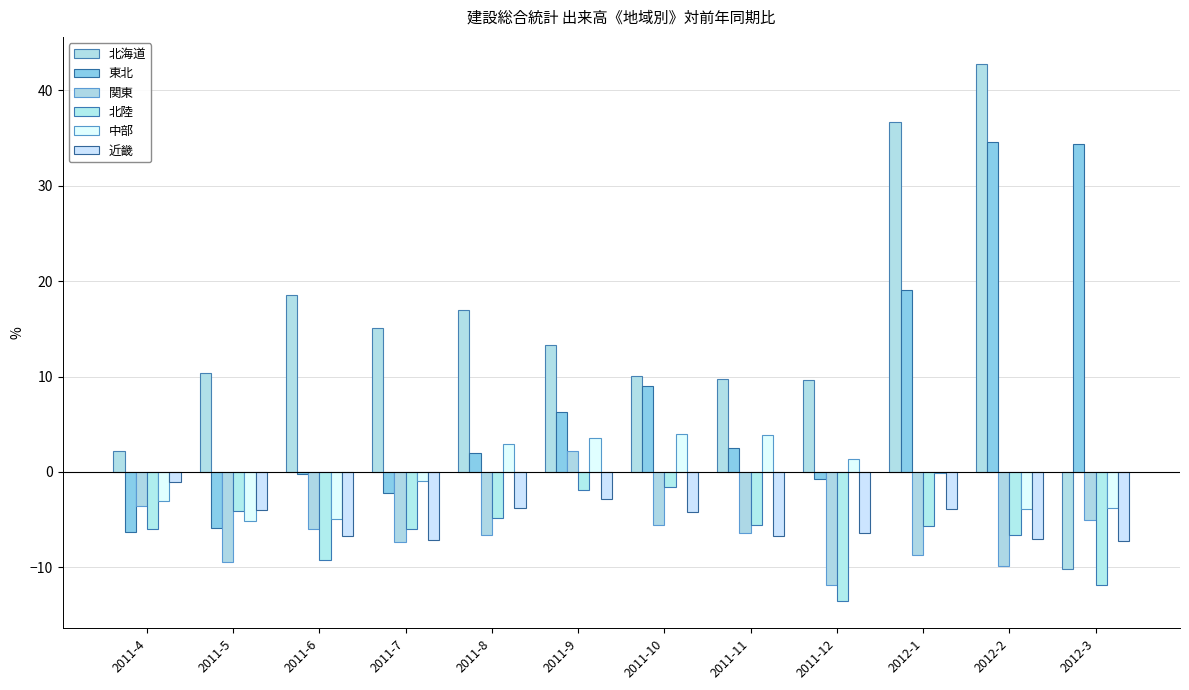

Is it true that 中部 equals 3.5 at 2011-9?

True